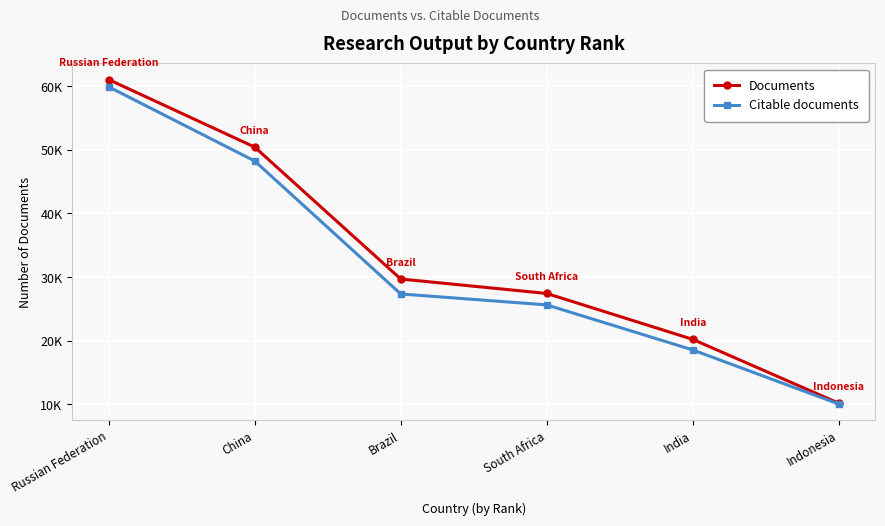

What is the total value across all series at South Africa?

53052